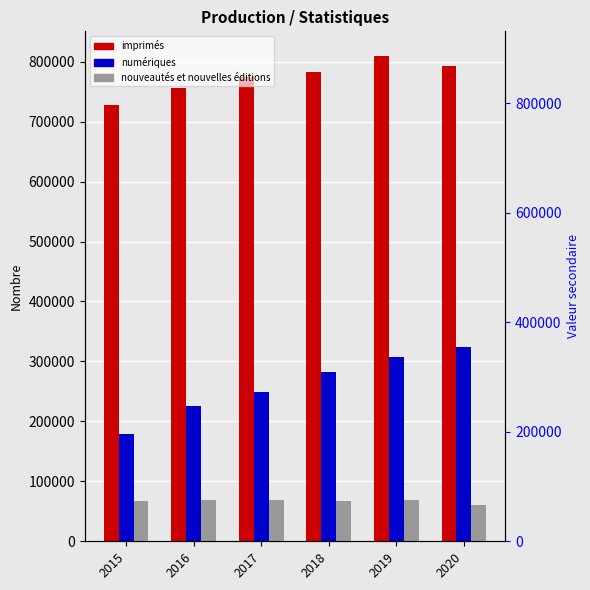

At which category is the sum across all series the highest?

2019